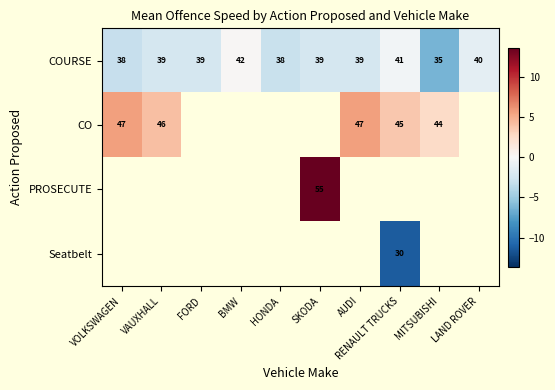

At which label does COURSE reach its peak?

BMW